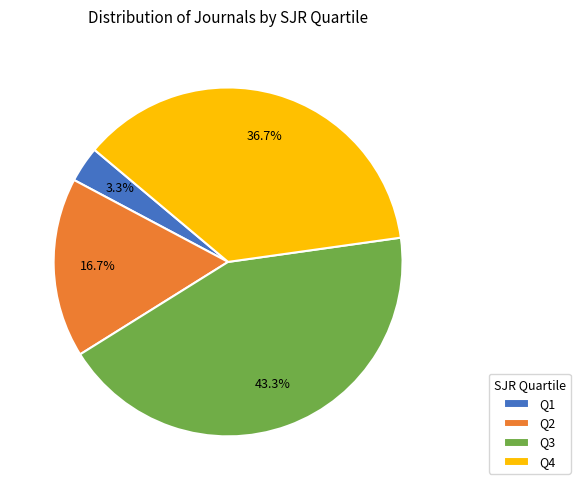

Which category has the biggest portion of the pie?

Q3